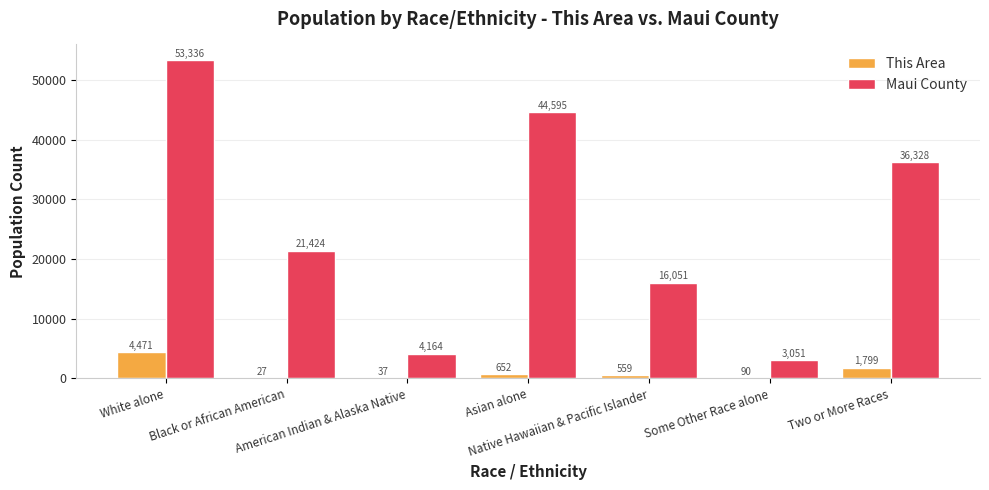

Which series has the largest total across all categories?

Maui County